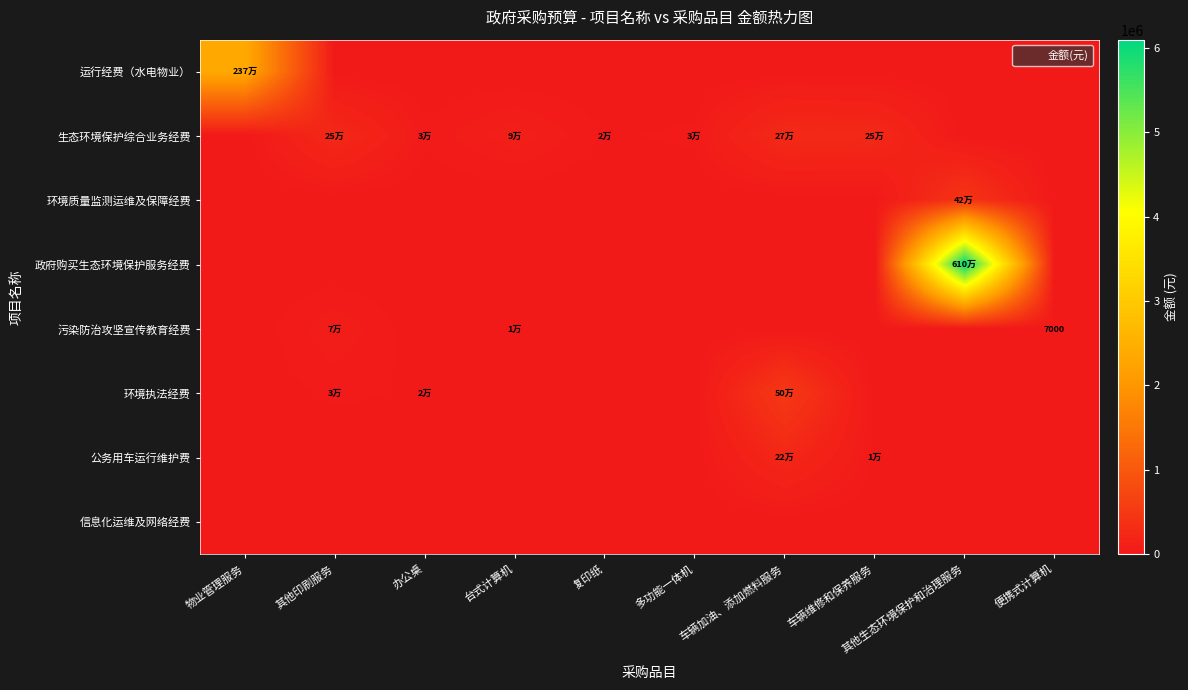

What is the difference between the maximum and minimum values in the 公务用车运行维护费 series?

228800